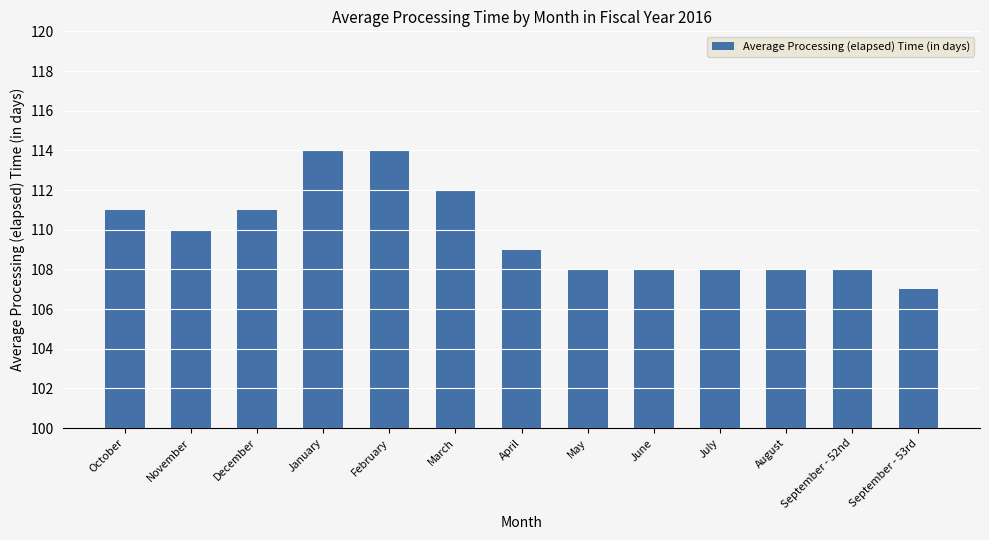

The value at May is 108. True or false?

True